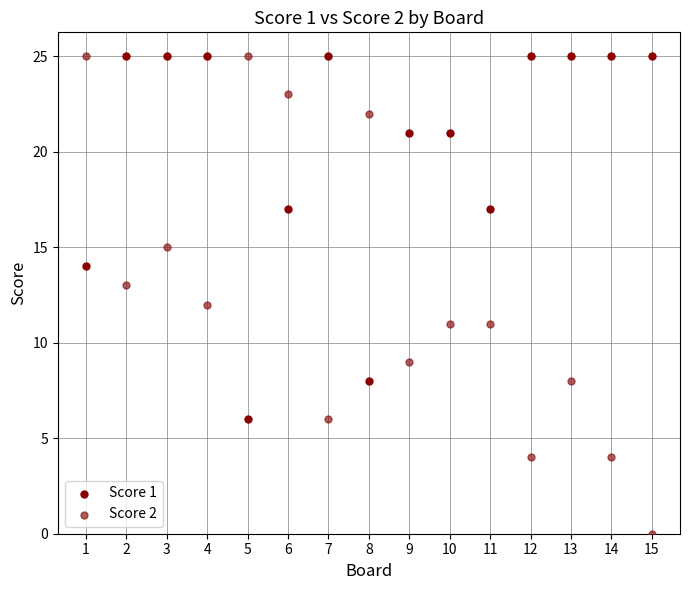

Across all data points, what is the range of Y values (max minus min)?

25